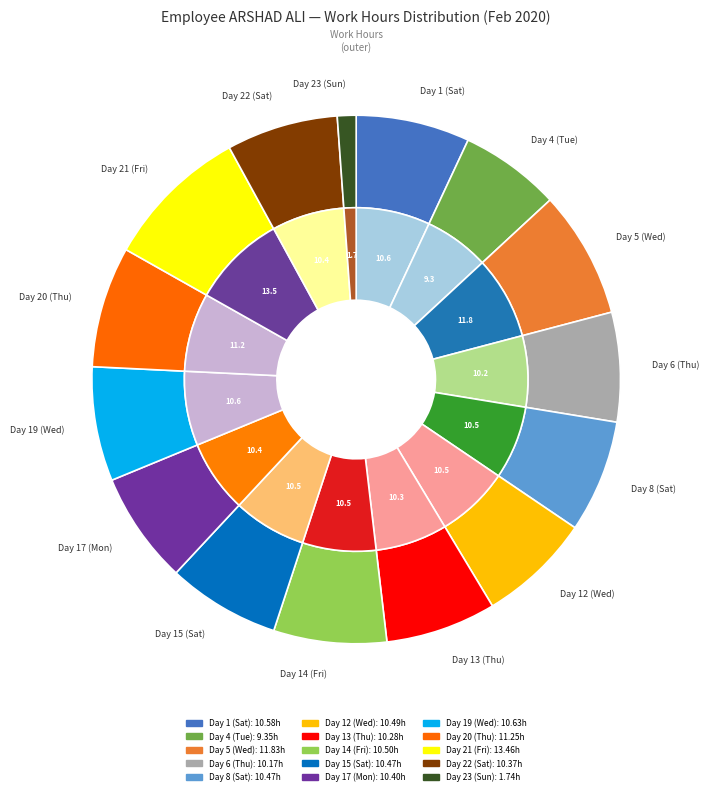

To the nearest percent, what is the difference between the largest and smallest slice percentages?

8%